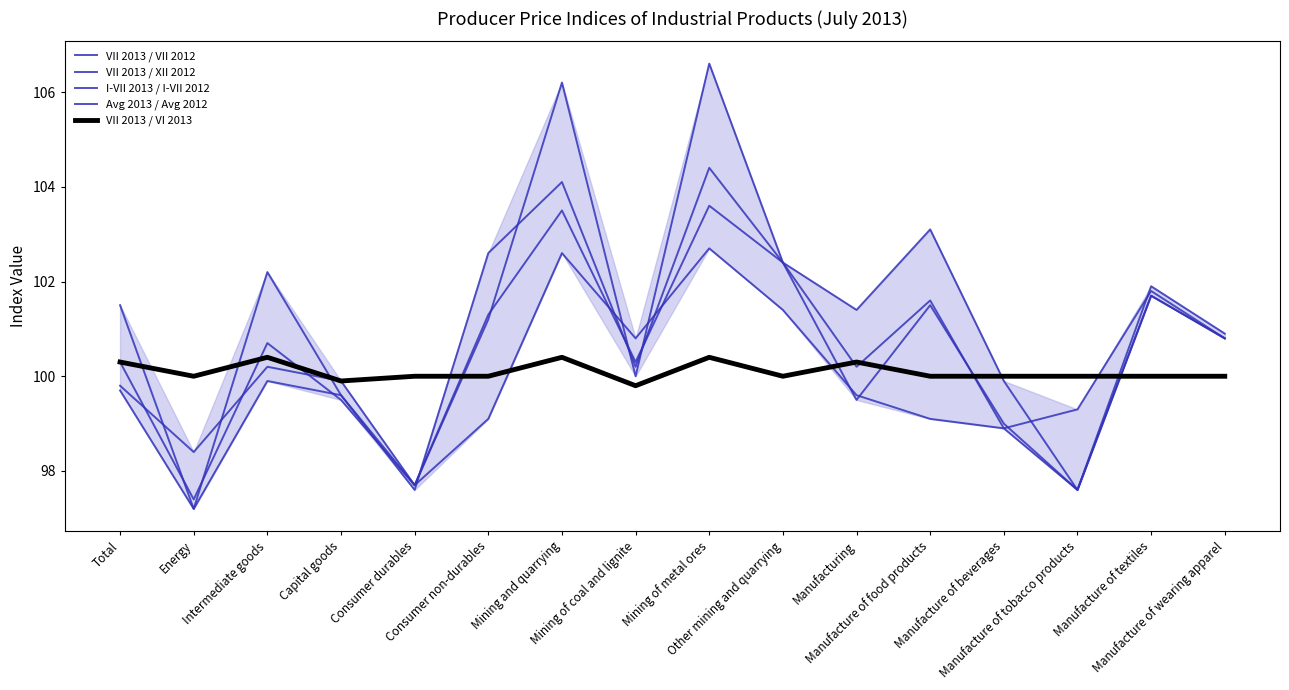

How many lines are shown in the chart?

5